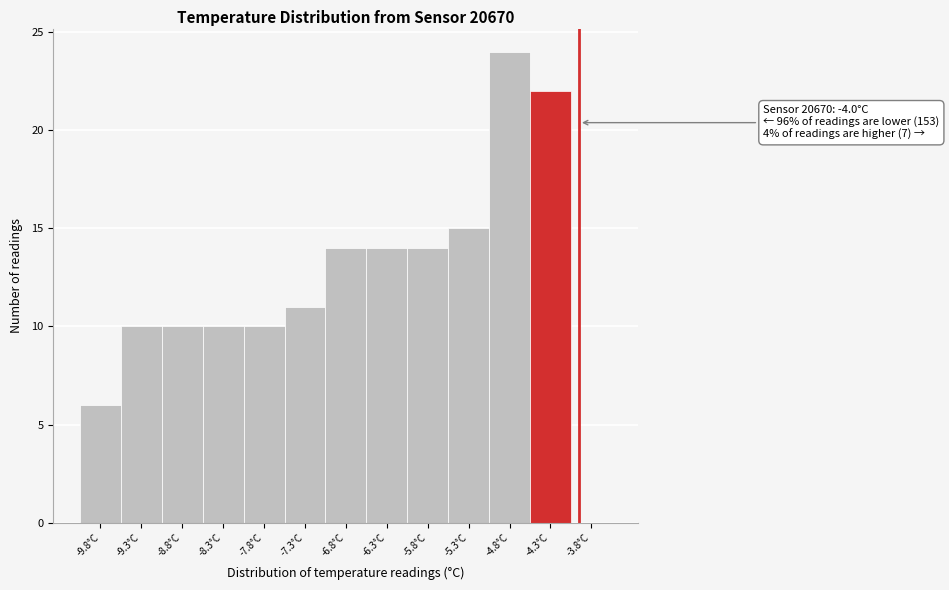

Reading left to right, list all the values displayed in this chart.

-9.8°C=6	-9.3°C=10	-8.8°C=10	-8.3°C=10	-7.8°C=10	-7.3°C=11	-6.8°C=14	-6.3°C=14	-5.8°C=14	-5.3°C=15	-4.8°C=24	-4.3°C=22	-3.8°C=0